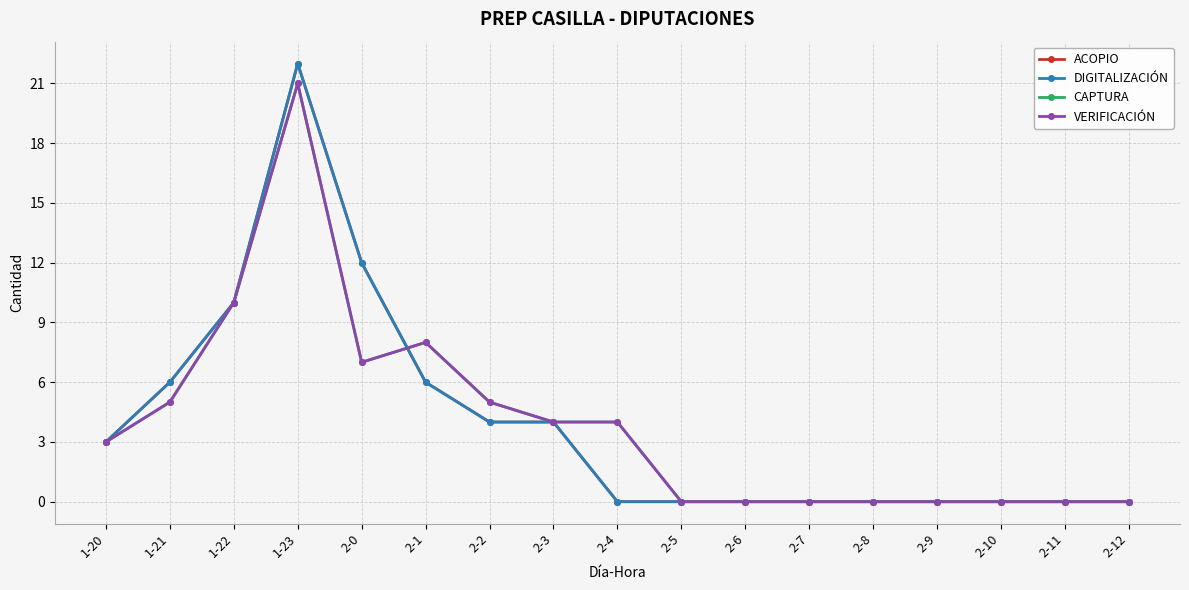

What is the average value of the CAPTURA series?

4